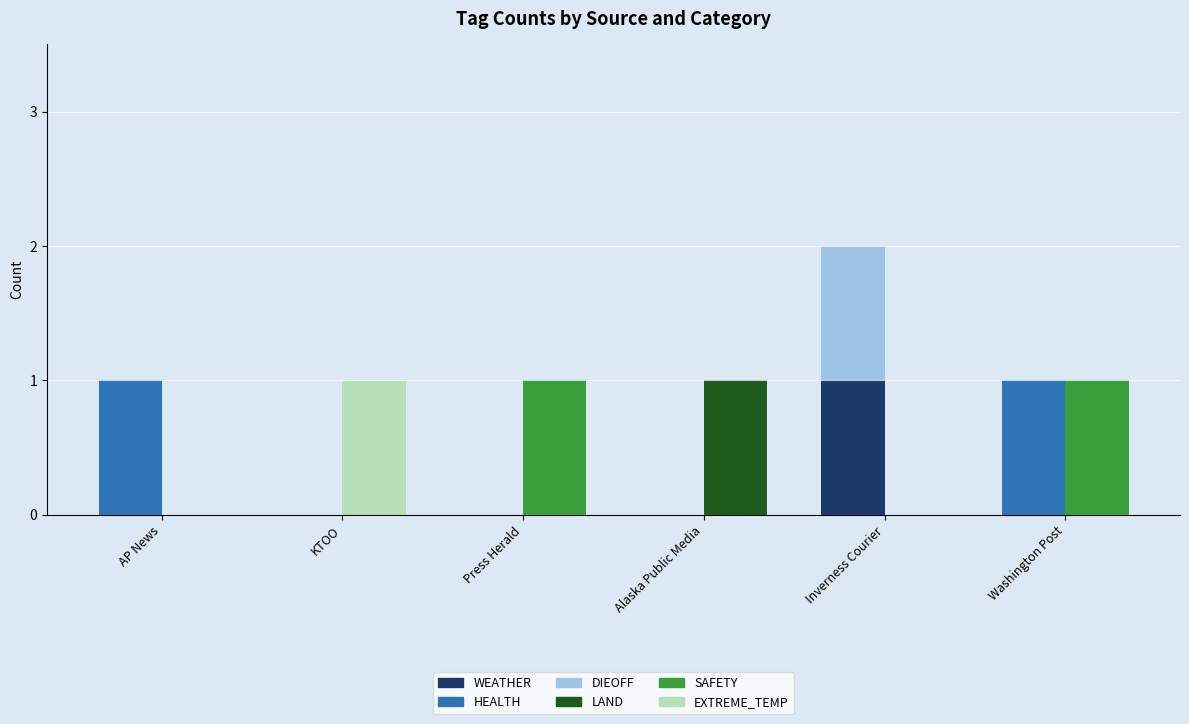

What is the maximum value for SAFETY?

1